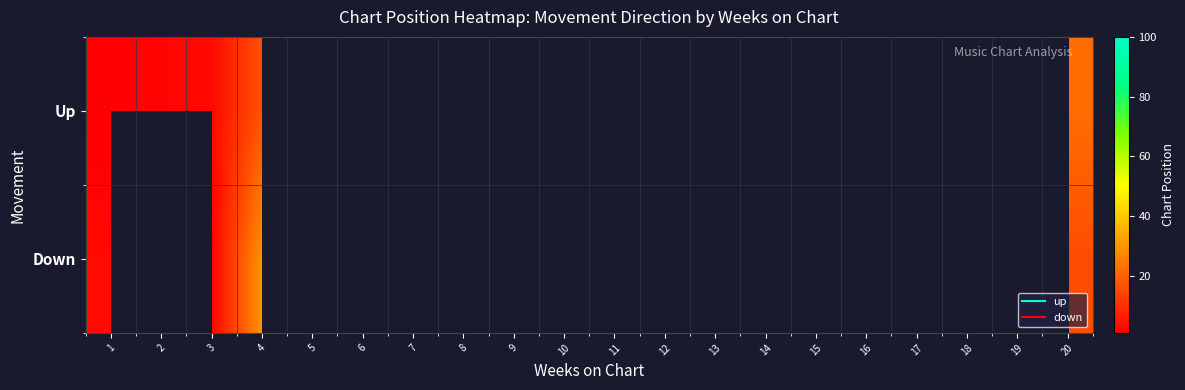

How many data points does each series have?

20